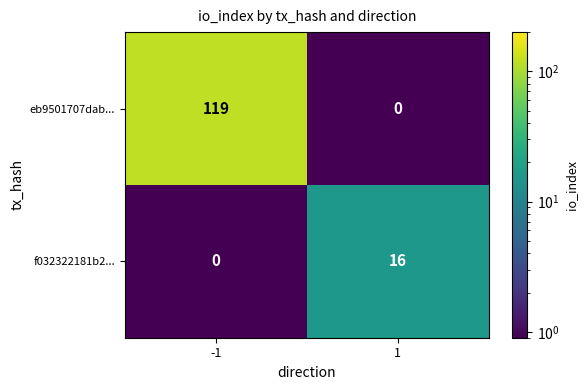

What is the spread (max minus min) of values at -1?

119